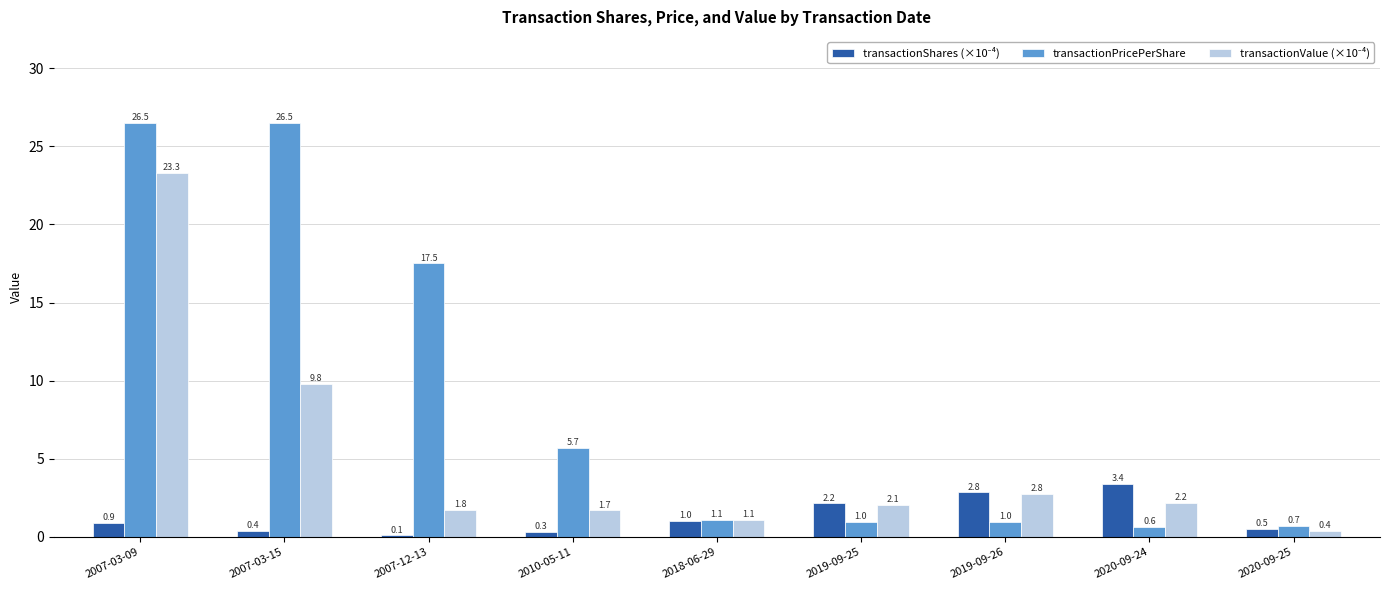

What is the greatest value displayed?

26.5